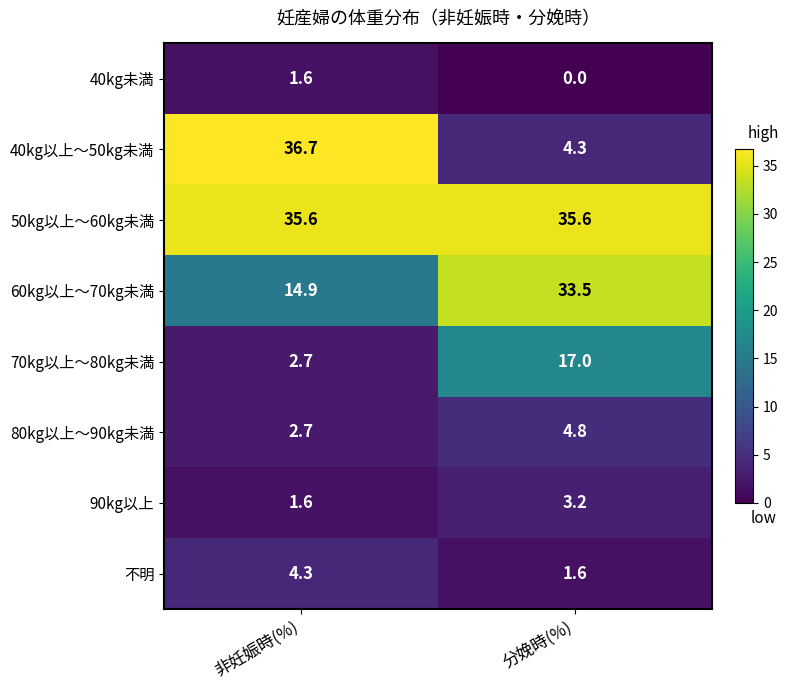

At 分娩時(%), list the series in order from largest to smallest.

50kg以上～60kg未満, 60kg以上～70kg未満, 70kg以上～80kg未満, 80kg以上～90kg未満, 40kg以上～50kg未満, 90kg以上, 不明, 40kg未満